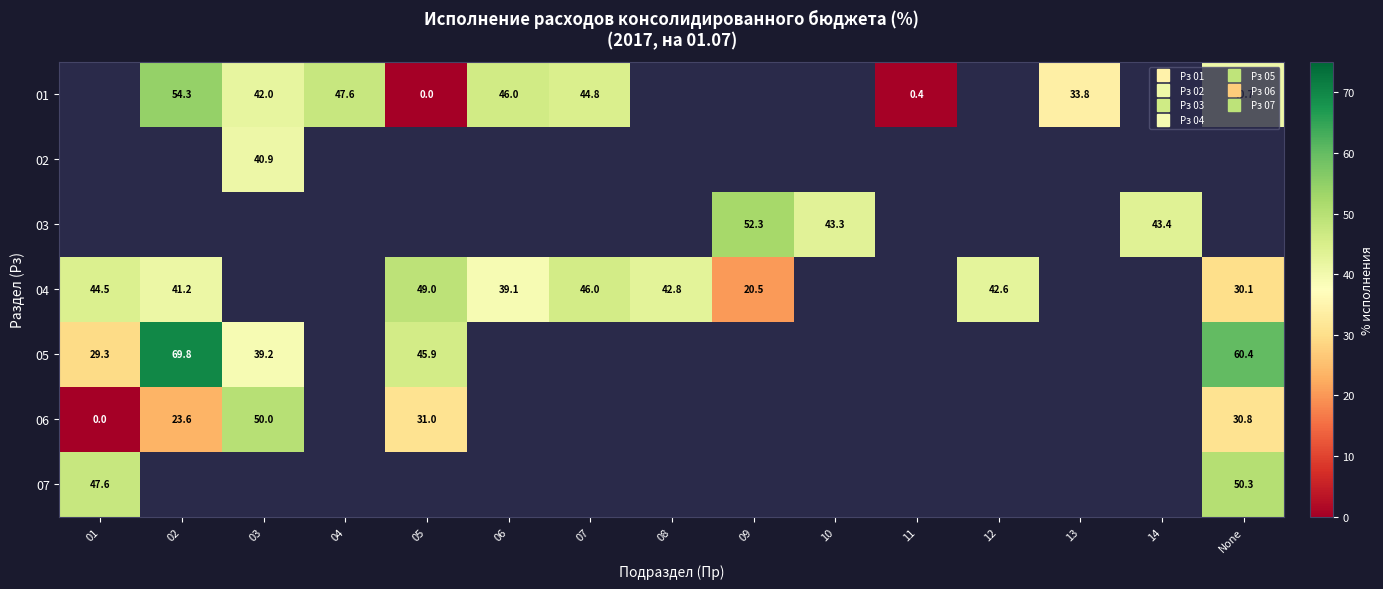

Which has a higher value, 02 or 03?

02